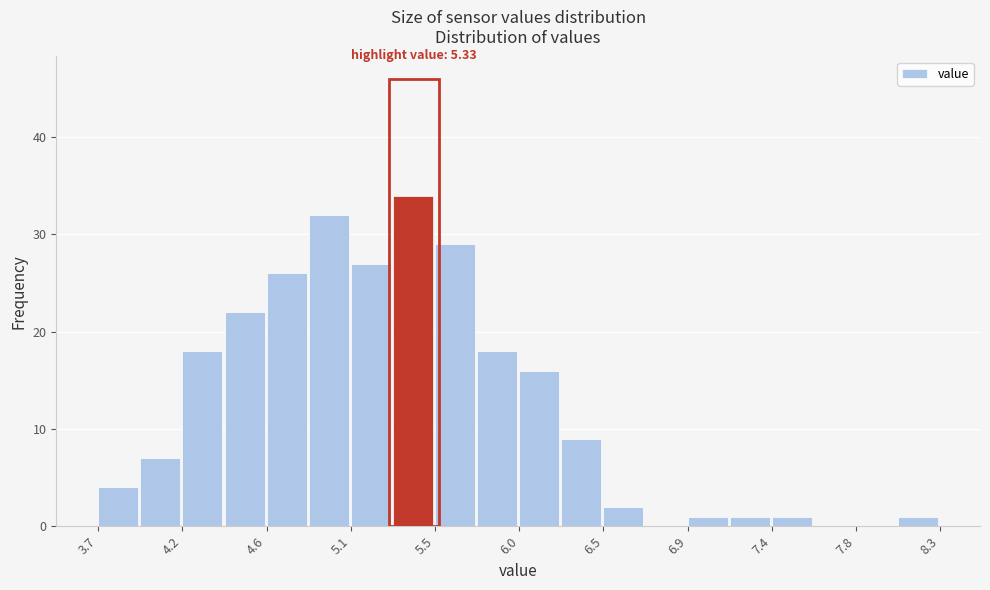

Over which range of the x-axis is the bar tallest?

5.31 to 5.54